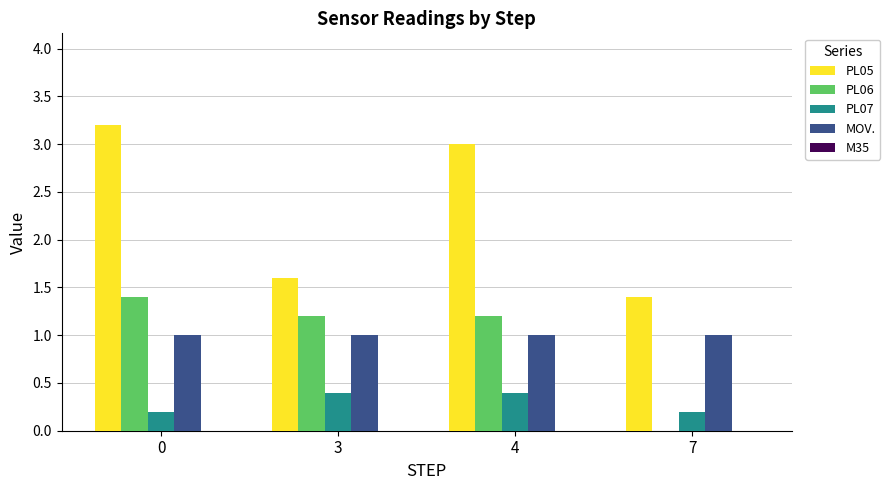

Which series changed the most between 3 and 4?

PL05